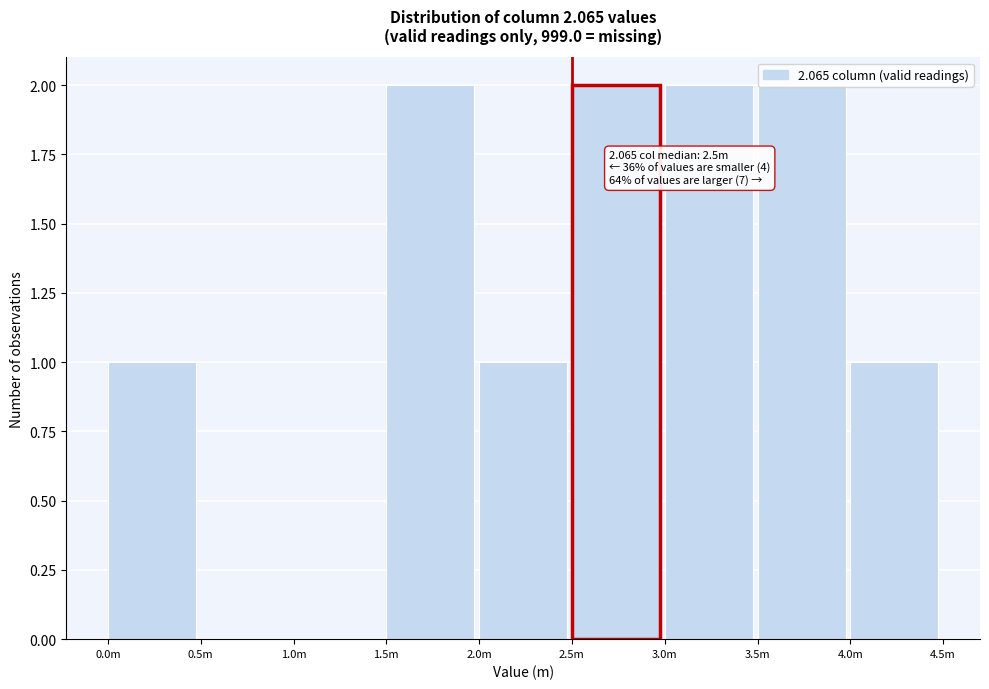

What is the ratio of the value at 2.0m to the value at 3.5m?

0.5